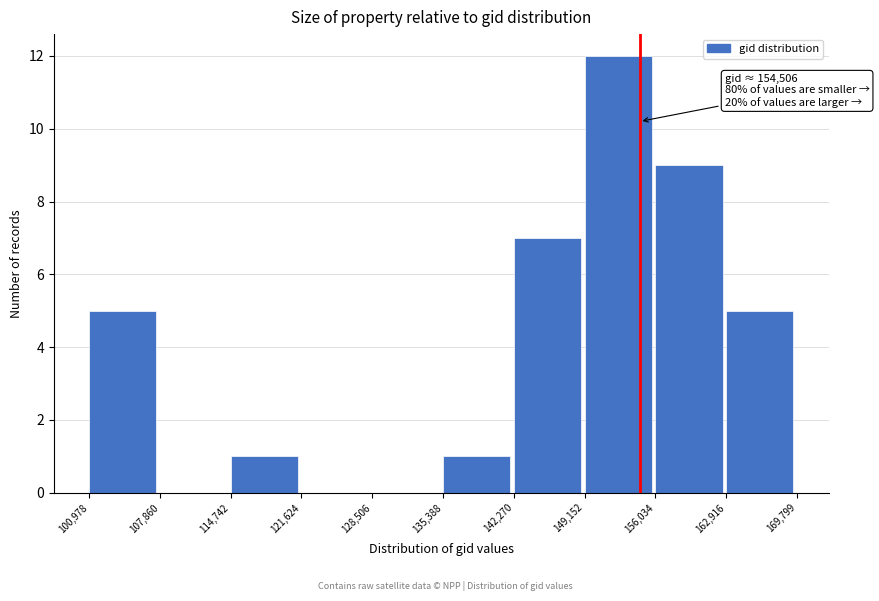

Over which range of the x-axis is the bar tallest?

149,152 to 156,034